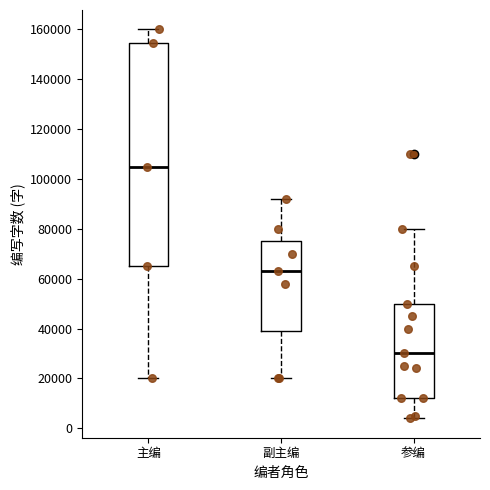

Where is the upper edge of the box for 参编 on the y-axis? The values are not printed on the chart, so give them approximately, as read against the axis.

50000